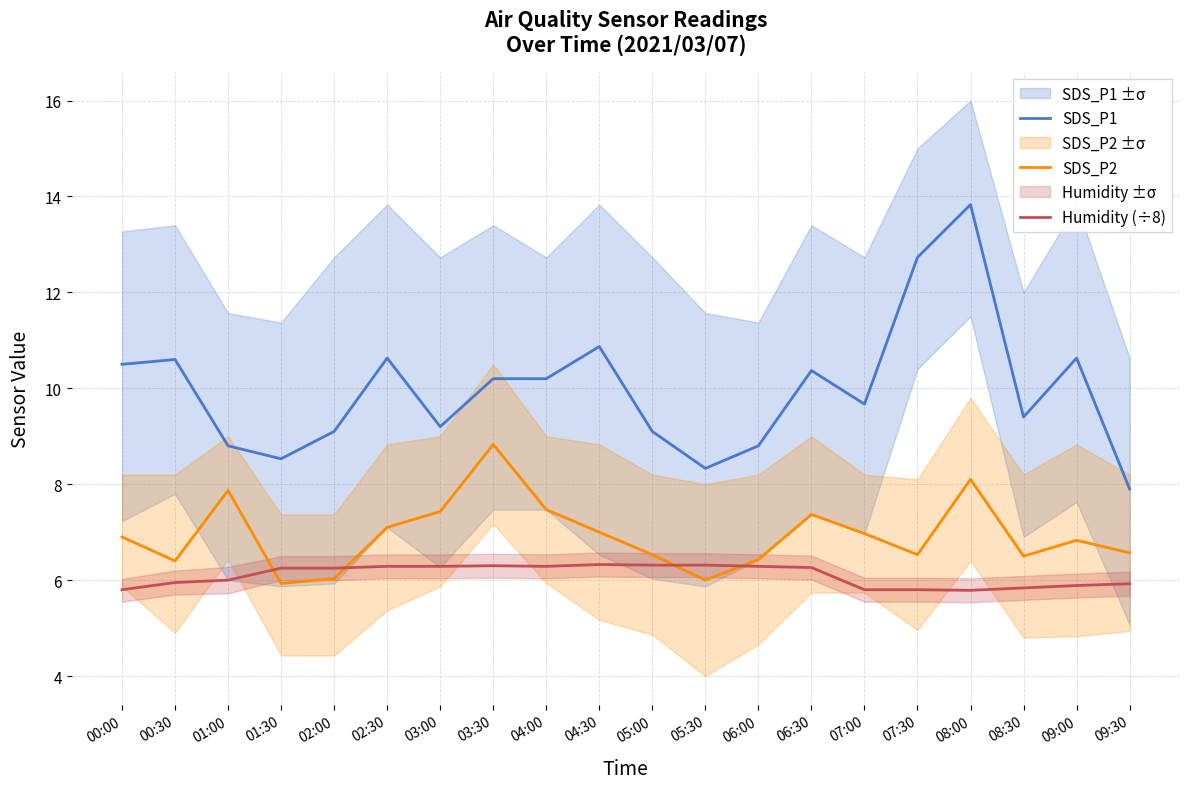

What position from the left is 07:00?

15